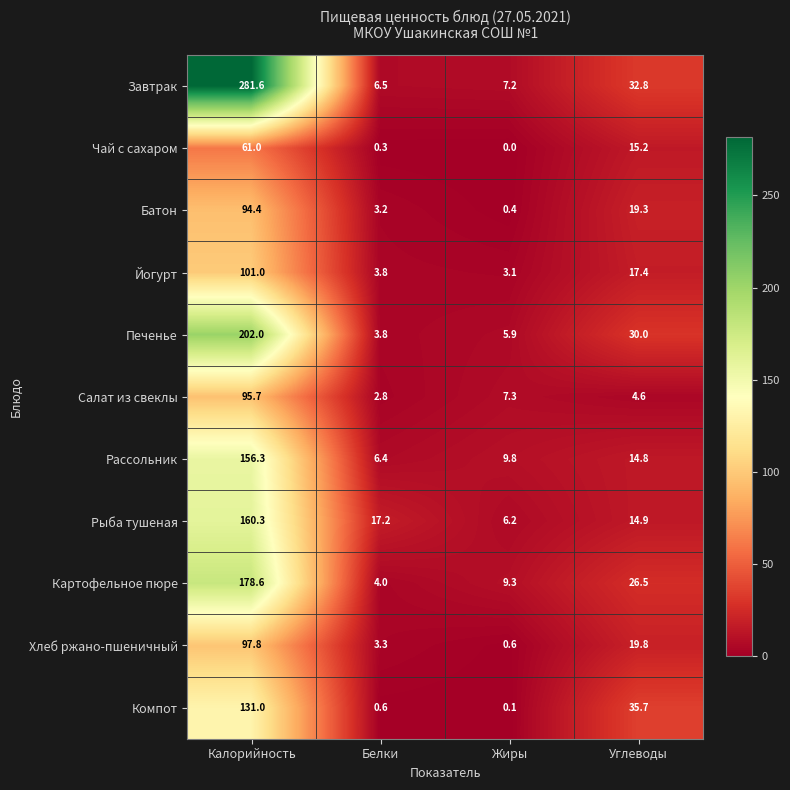

Which series has the largest total across all categories?

Завтрак